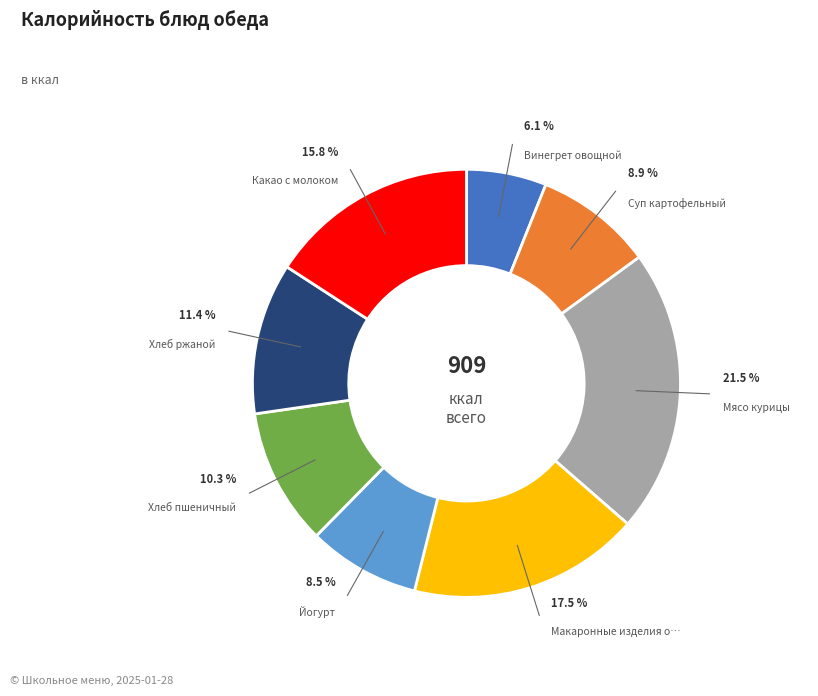

Is there any slice that represents more than half of the pie?

No